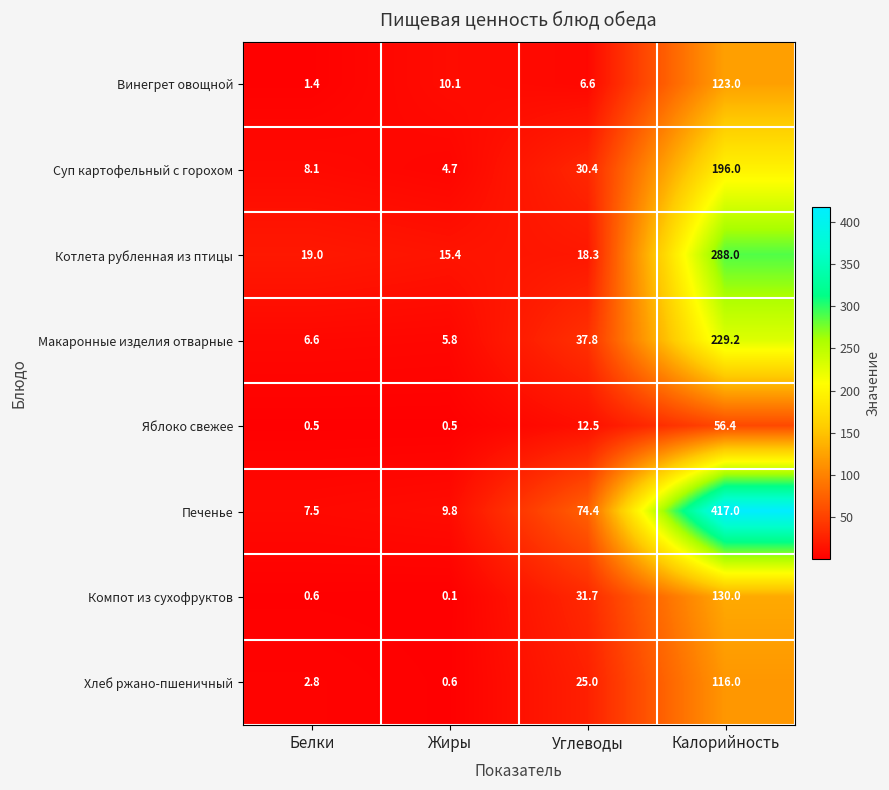

What is the minimum value for Яблоко свежее?

0.5